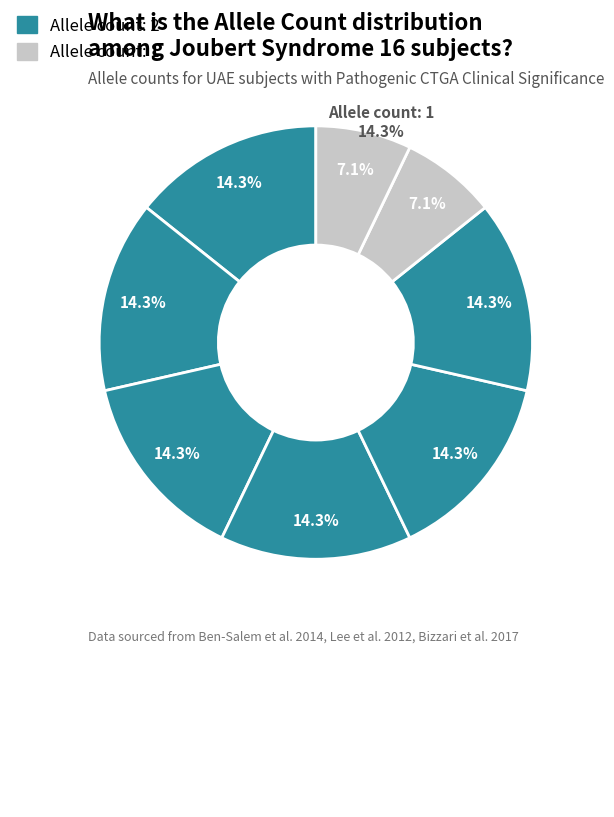

Does any single category account for the majority?

No